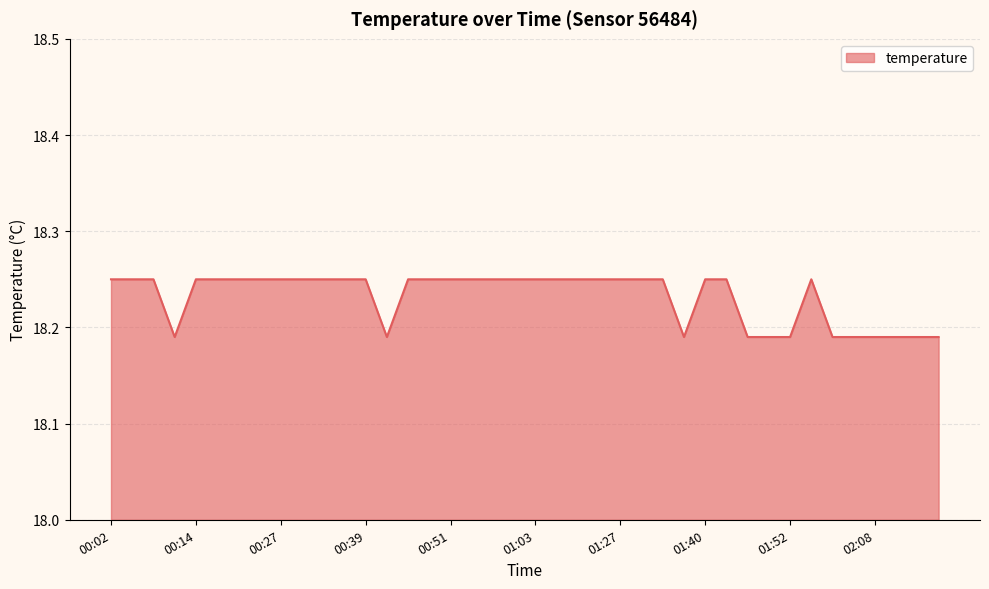

List the labels in order of value, smallest first.

00:11, 00:42, 01:37, 01:46, 01:49, 01:52, 01:59, 02:02, 02:08, 02:11, 02:14, 02:17, 00:02, 00:05, 00:08, 00:14, 00:17, 00:20, 00:24, 00:27, 00:30, 00:33, 00:36, 00:39, 00:45, 00:48, 00:51, 00:54, 00:57, 01:00, 01:03, 01:13, 01:20, 01:23, 01:27, 01:30, 01:33, 01:40, 01:43, 01:55